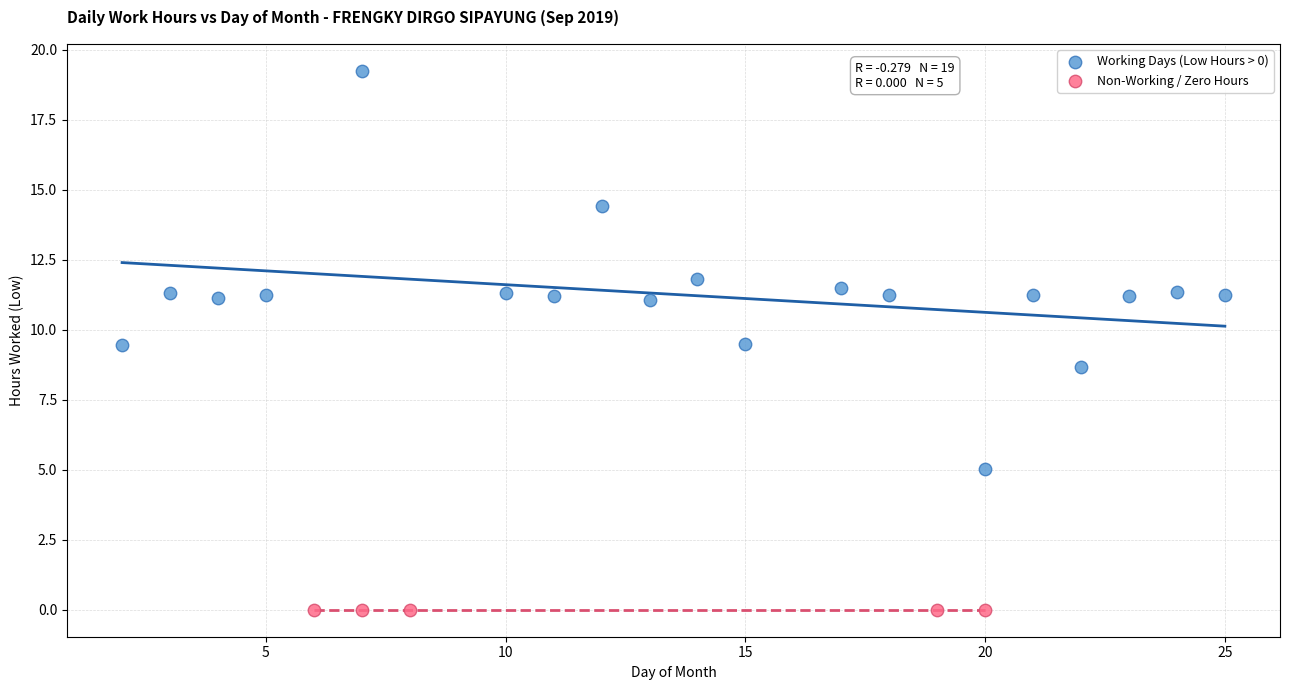

Which series contains the lowest Y value?

Non-Working / Zero Hours